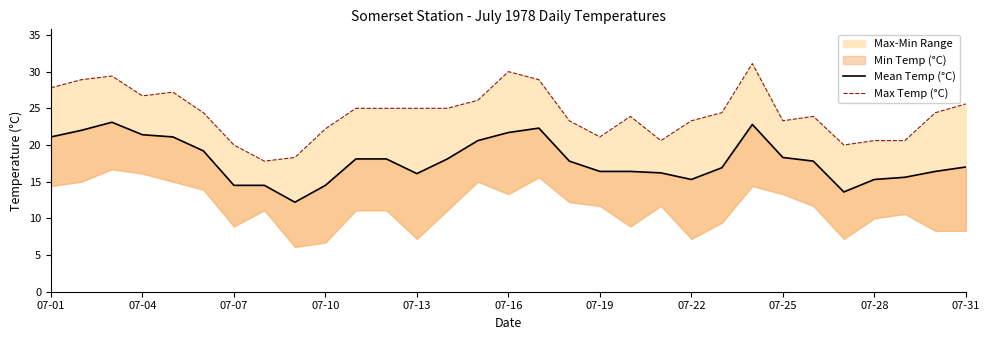

The value of Max Temp (°C) at 17 is 41.5. True or false?

False